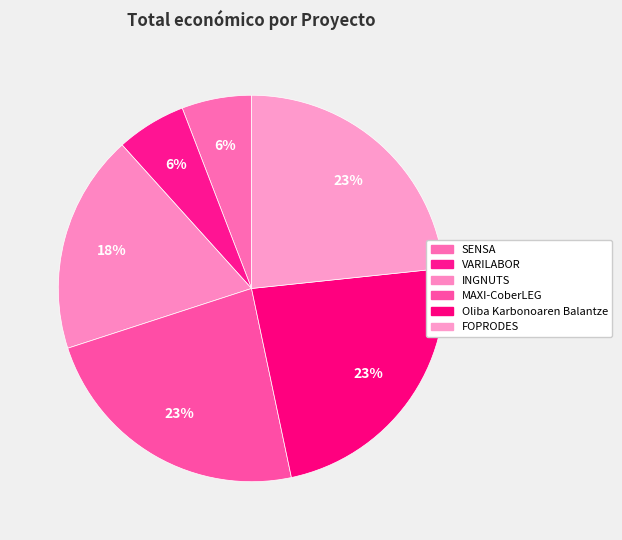

How many segments does this pie chart have?

6